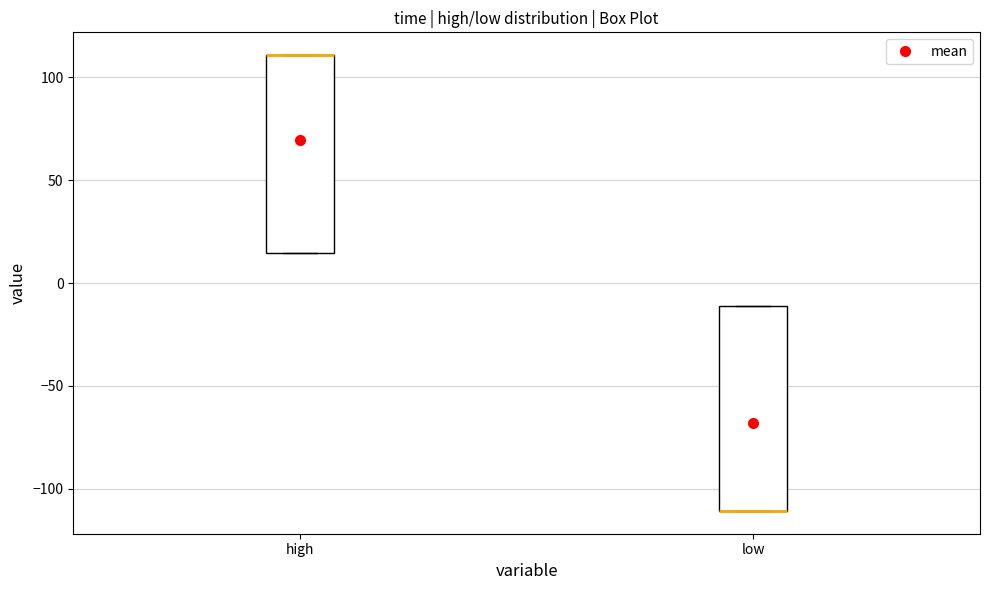

Reading left to right, transcribe this box plot: for each box, give where its median line is, the range the box spans, and where its two whiskers end, as read against the y-axis. The values are not printed on the chart, so give them approximately, as read against the axis.

high: median 110 (drawn on the box's upper edge), box 15 to 110, whiskers 15 to 110
low: median -110 (drawn on the box's lower edge), box -110 to -10, whiskers -110 to -10